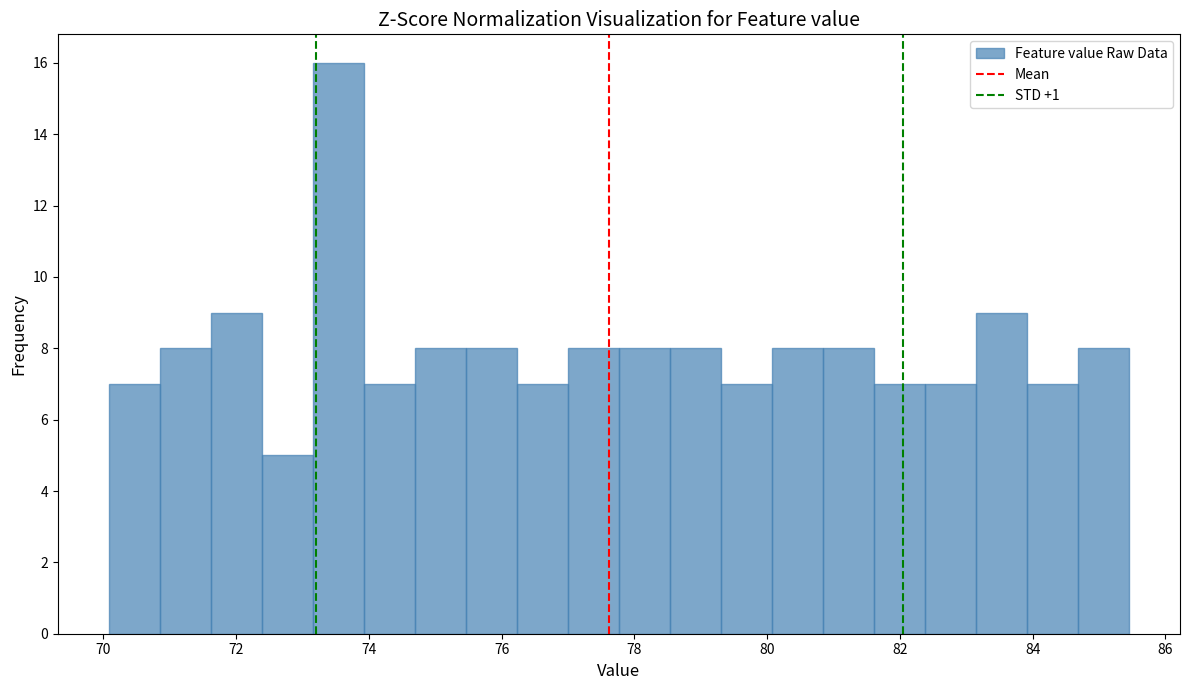

Read against the x-axis, roughly where is the centre of the tallest bar?

73.6